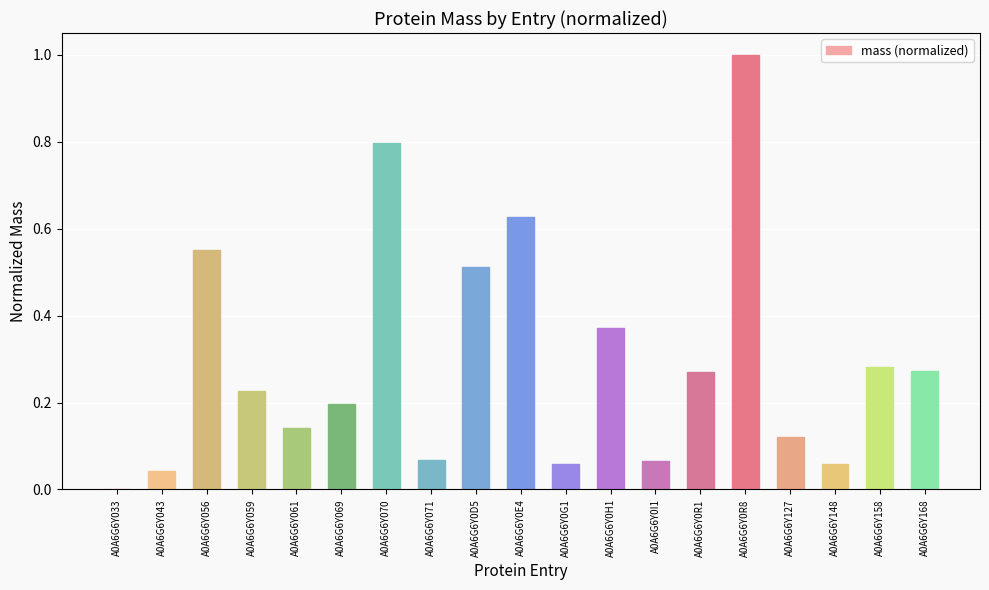

What is the change in value from A0A6G6Y0R8 to A0A6G6Y127?

-0.9